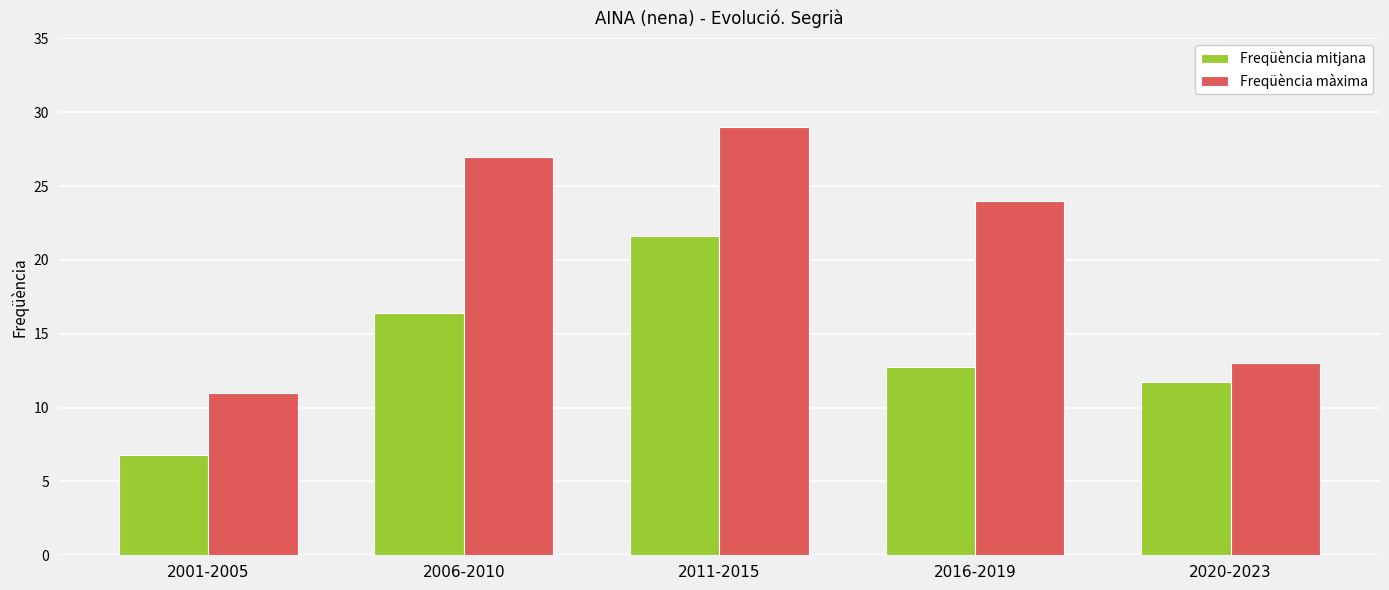

Is the value of Freqüència màxima at 2001-2005 greater than the value of Freqüència mitjana at 2011-2015?

No